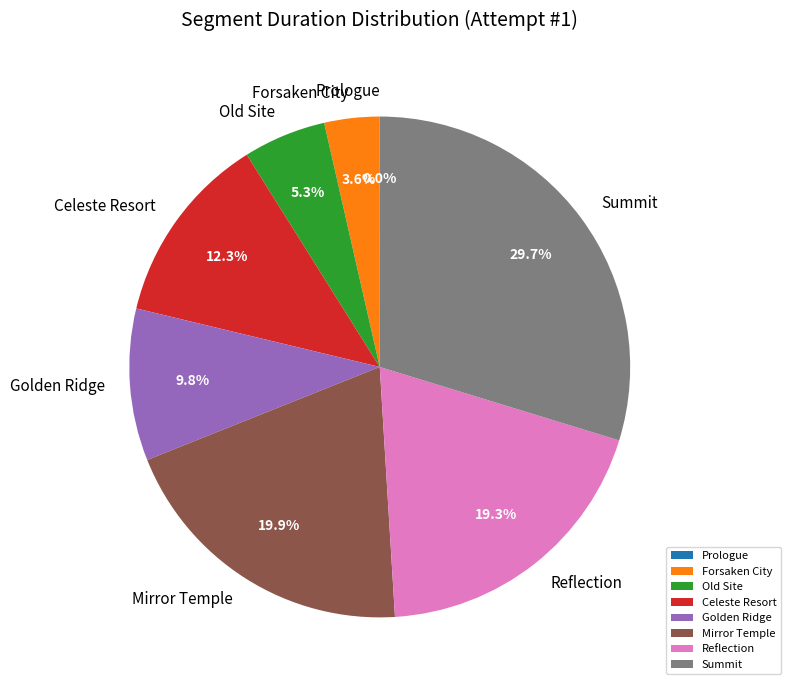

Is it true that Golden Ridge is 18% of the pie?

False